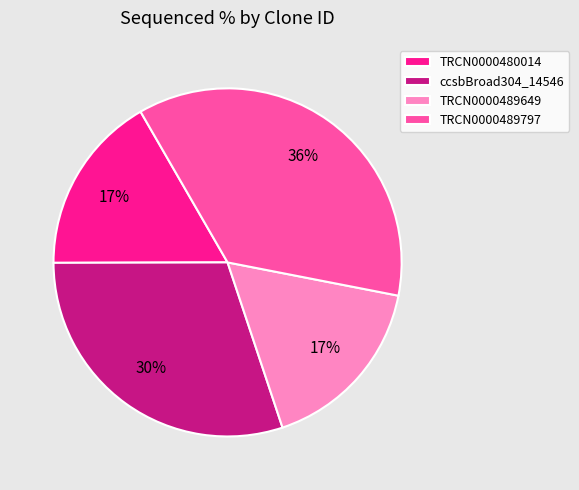

To the nearest percent, what is the difference between the ccsbBroad304_14546 and TRCN0000480014 slice percentages?

13%